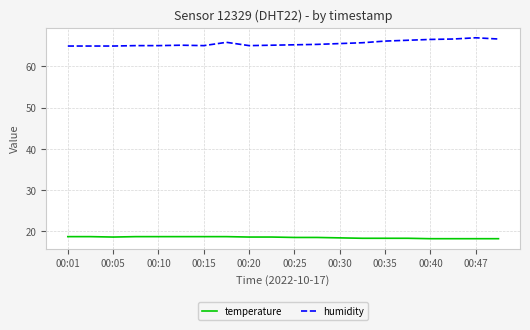

Which series has the largest total across all categories?

humidity